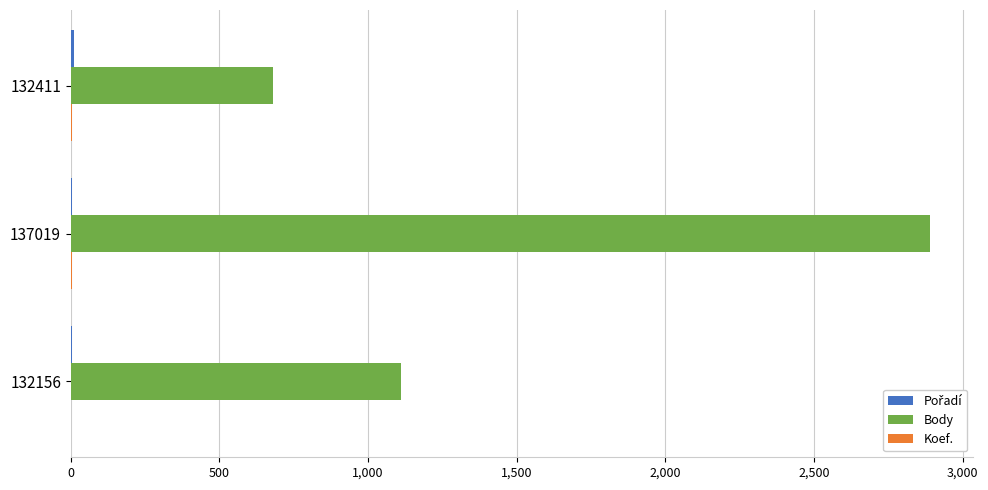

Where is Body nearest to the value 1785?

132156